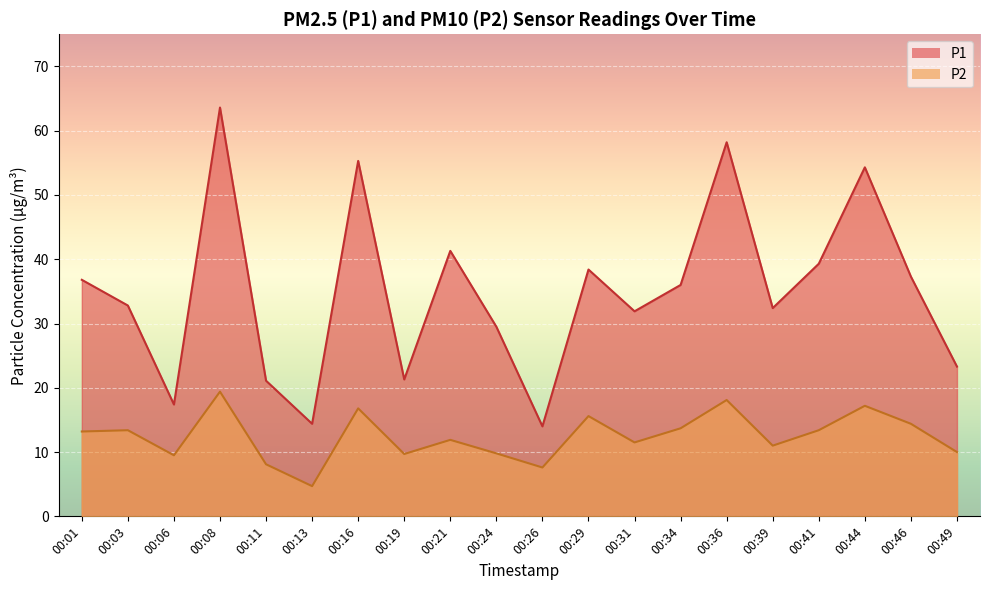

At which label is P2 closest to 12?

00:21